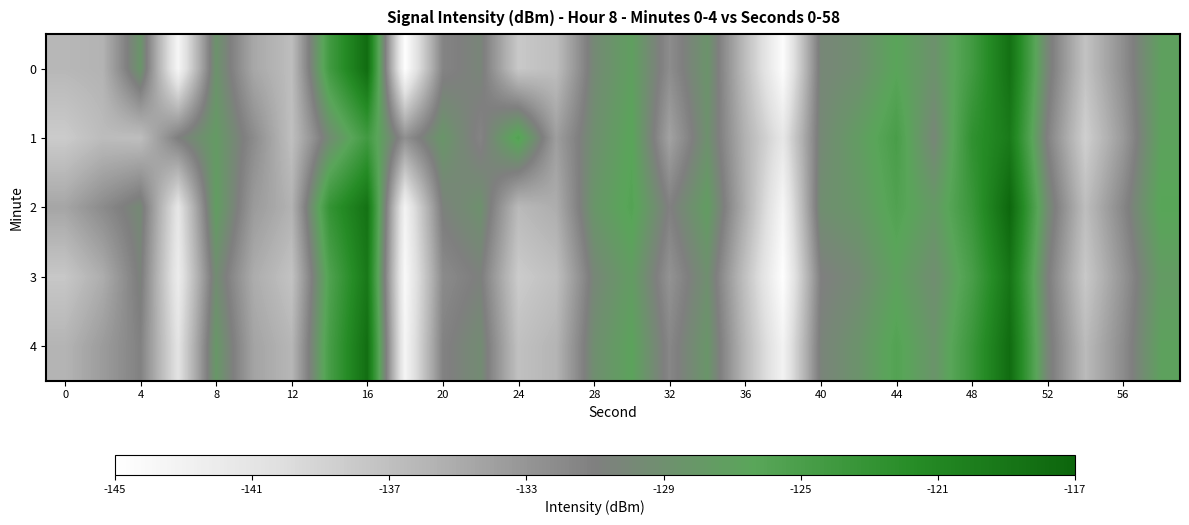

Reading right to left, list all the values displayed in this chart.

0: -127.0	-132.4	-137.3	-130.0	-118.4	-124.3	-128.8	-126.4	-129.2	-130.1	-144.6	-136.7	-128.5	-132.2	-127.1	-129.8	-136.8	-137.9	-130.2	-131.5	-144.9	-117.8	-124.3	-136.8	-134.7	-128.6	-143.6	-128.4	-135.8	-136.2
1: -126.8	-133.4	-138.6	-131.2	-119.5	-122.7	-130.1	-124.9	-127.5	-129.8	-141.3	-135.6	-128.9	-134.2	-126.4	-129.1	-133.8	-125.7	-131.5	-128.3	-132.5	-124.2	-129.5	-137.0	-132.1	-127.7	-130.9	-136.8	-136.6	-138.2
2: -126.2	-131.7	-136.8	-129.4	-117.2	-123.5	-127.9	-125.6	-128.1	-129.2	-143.7	-135.3	-127.4	-131.1	-125.9	-128.3	-135.2	-136.4	-128.9	-130.6	-143.2	-118.5	-123.1	-135.7	-133.5	-127.3	-141.2	-129.8	-132.1	-134.5
3: -127.6	-132.9	-137.9	-130.7	-118.9	-124.9	-129.3	-126.9	-129.7	-131.0	-144.9	-137.1	-129.1	-132.8	-127.5	-130.1	-137.0	-138.2	-130.7	-132.1	-144.1	-119.3	-125.6	-137.3	-135.1	-129.4	-142.1	-130.5	-135.2	-137.8
4: -126.9	-132.2	-136.5	-130.1	-117.8	-123.6	-128.5	-125.8	-128.6	-130.4	-143.1	-136.2	-128.3	-131.7	-126.7	-129.2	-135.9	-137.1	-129.5	-131.3	-143.5	-118.1	-124.8	-136.1	-134.3	-128.1	-140.8	-131.2	-133.6	-135.9